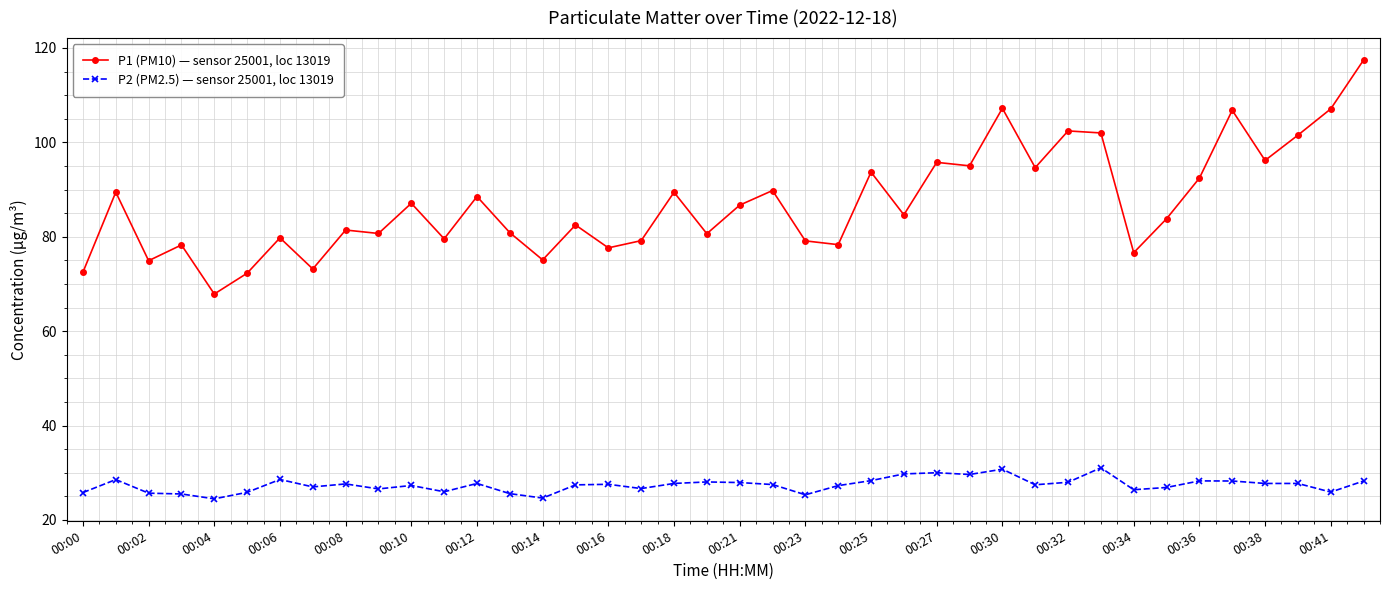

What is the maximum value for P1 (PM10) — sensor 25001, loc 13019?

117.5